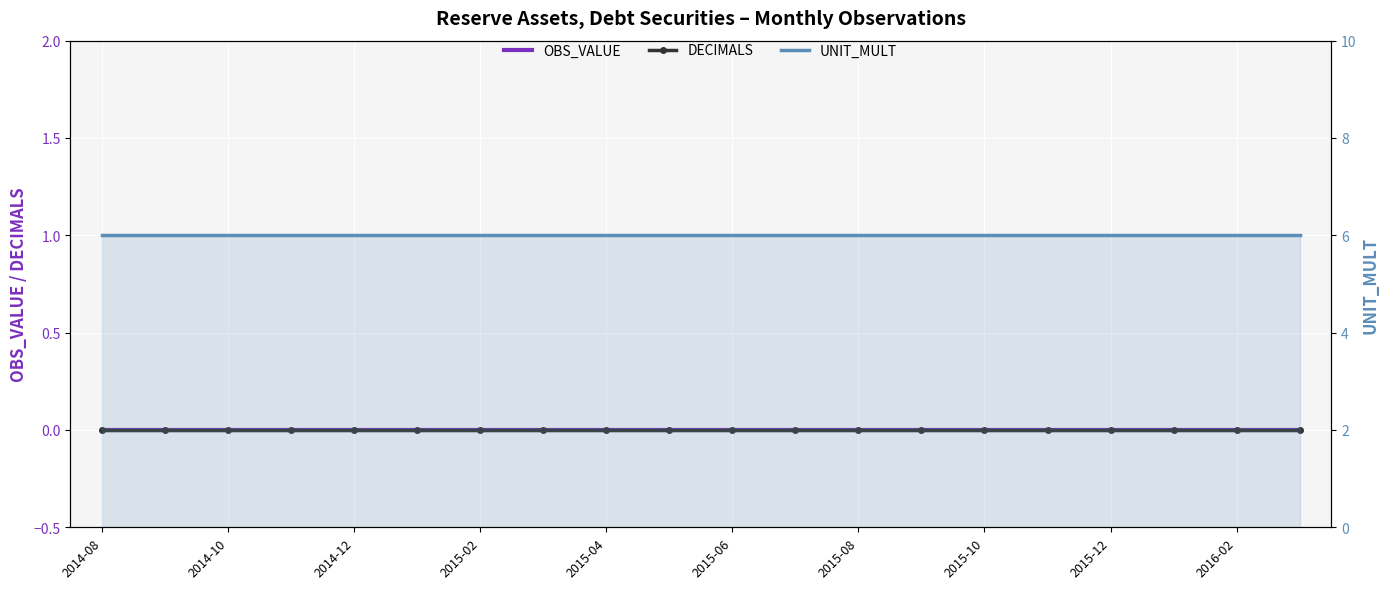

Count the number of categories in the chart.

20